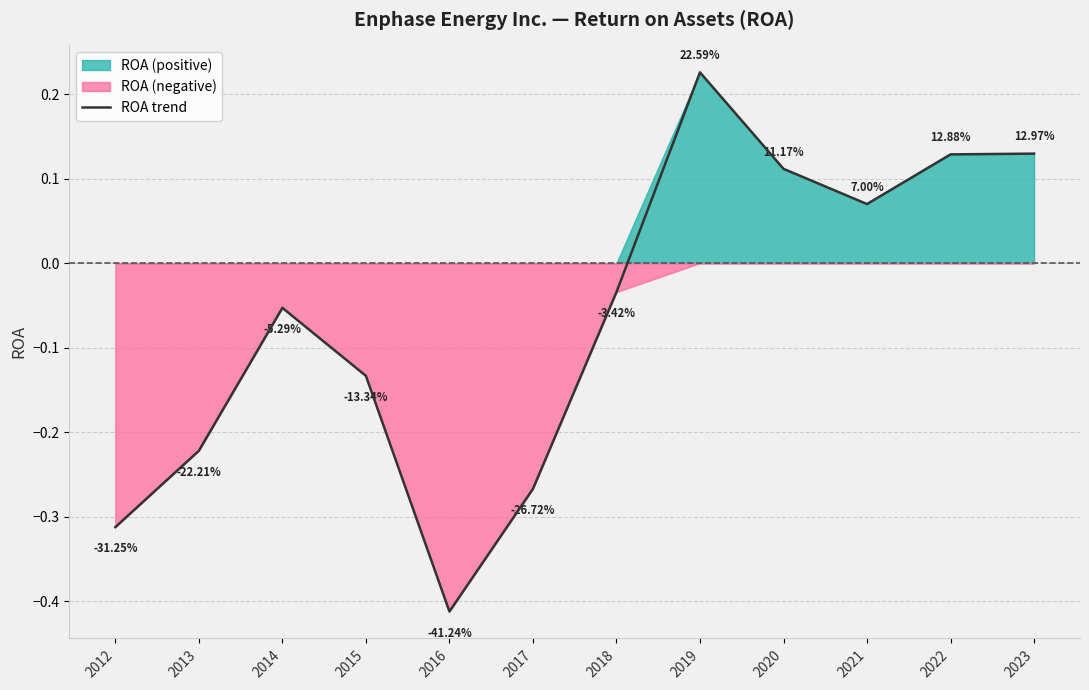

At which label is the value closest to 0?

2018